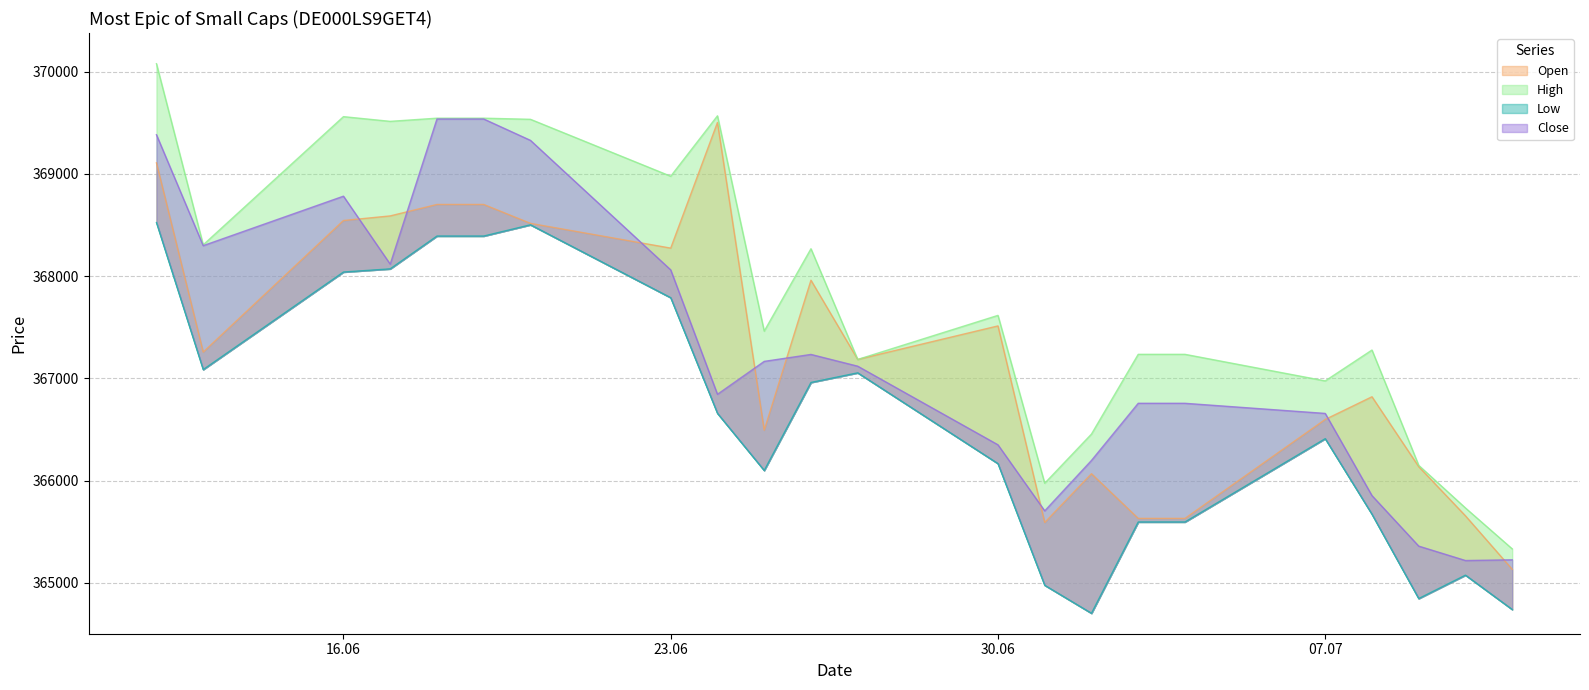

How many interior local peaks does the Low series have?

4